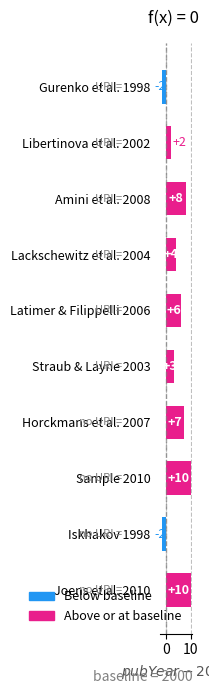

What is the sum of all values?

46